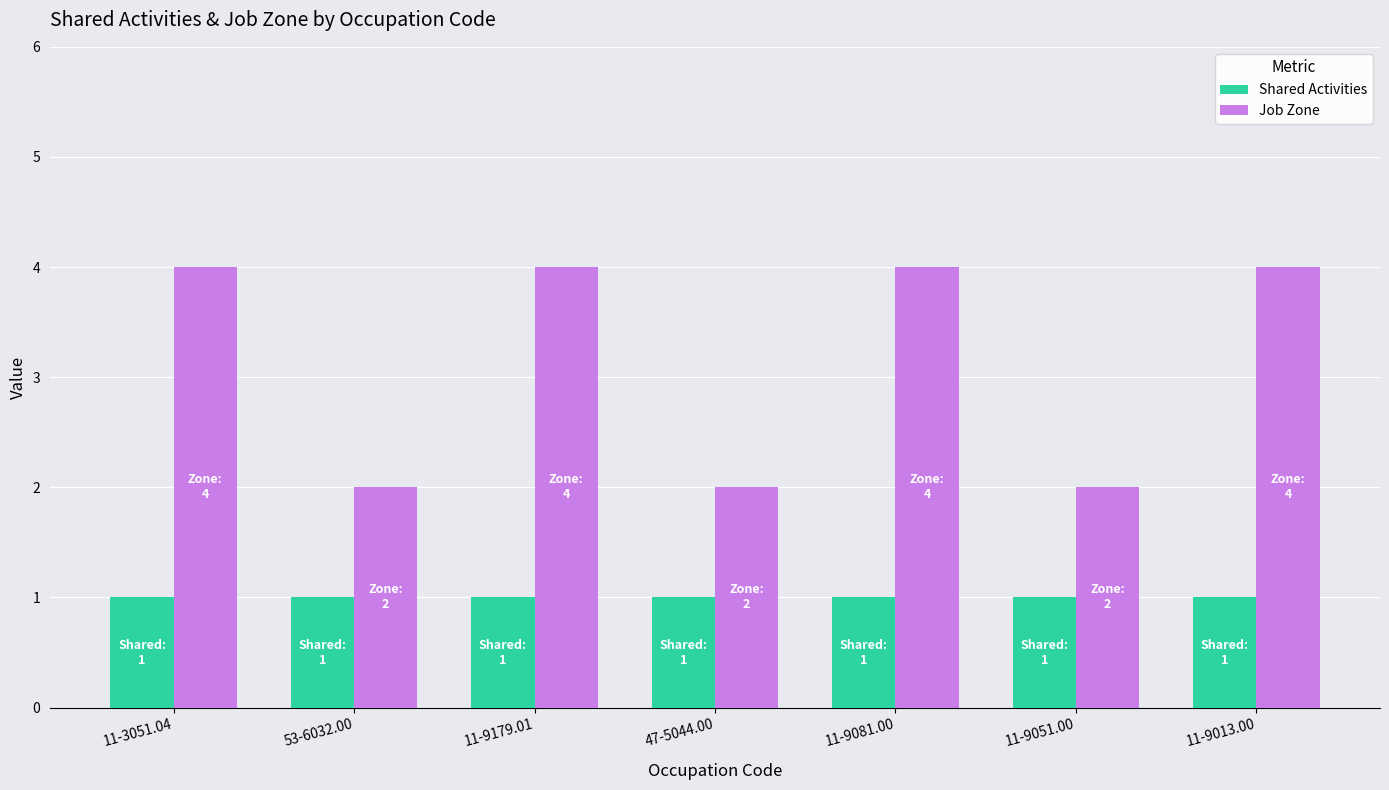

What is the spread (max minus min) of values at 11-9051.00?

1